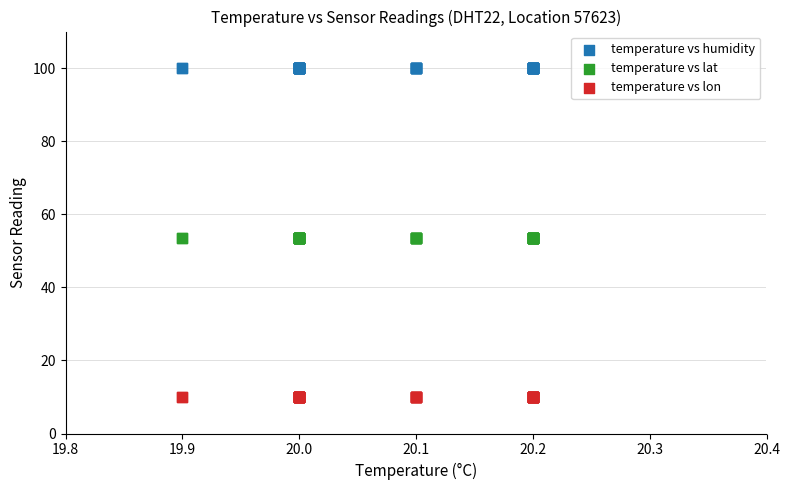

What are all the series names shown in the legend?

temperature vs humidity, temperature vs lat, temperature vs lon